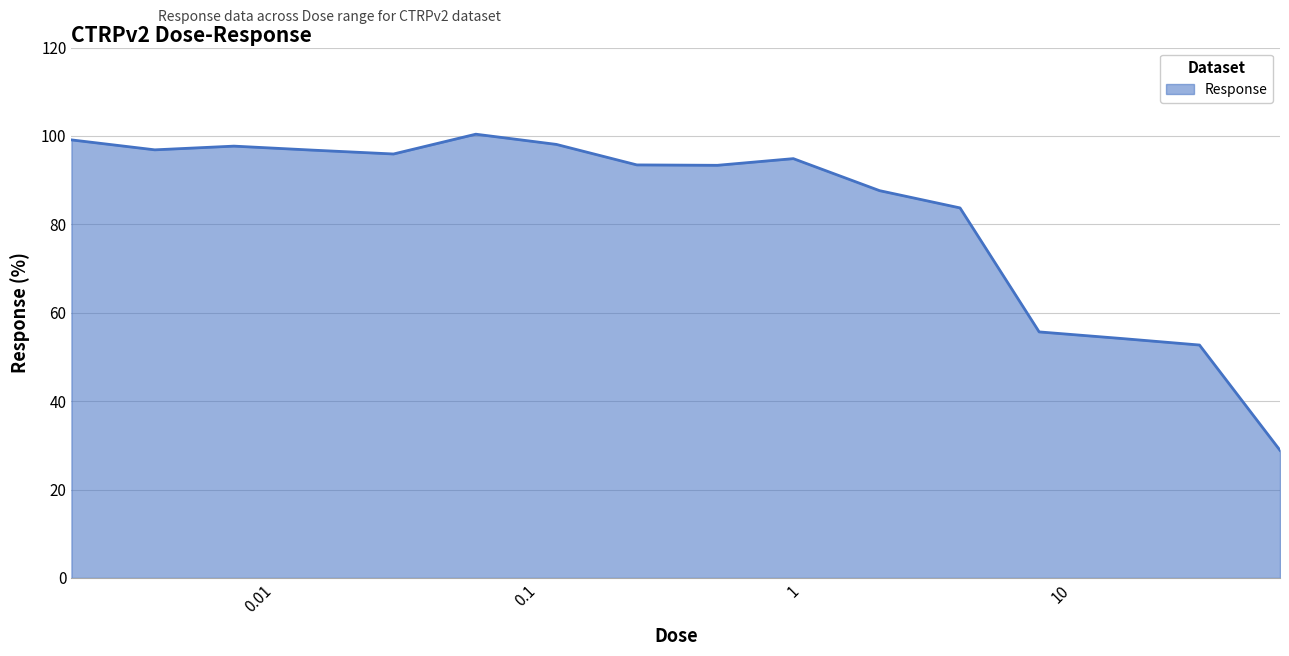

How many lines are shown in the chart?

1